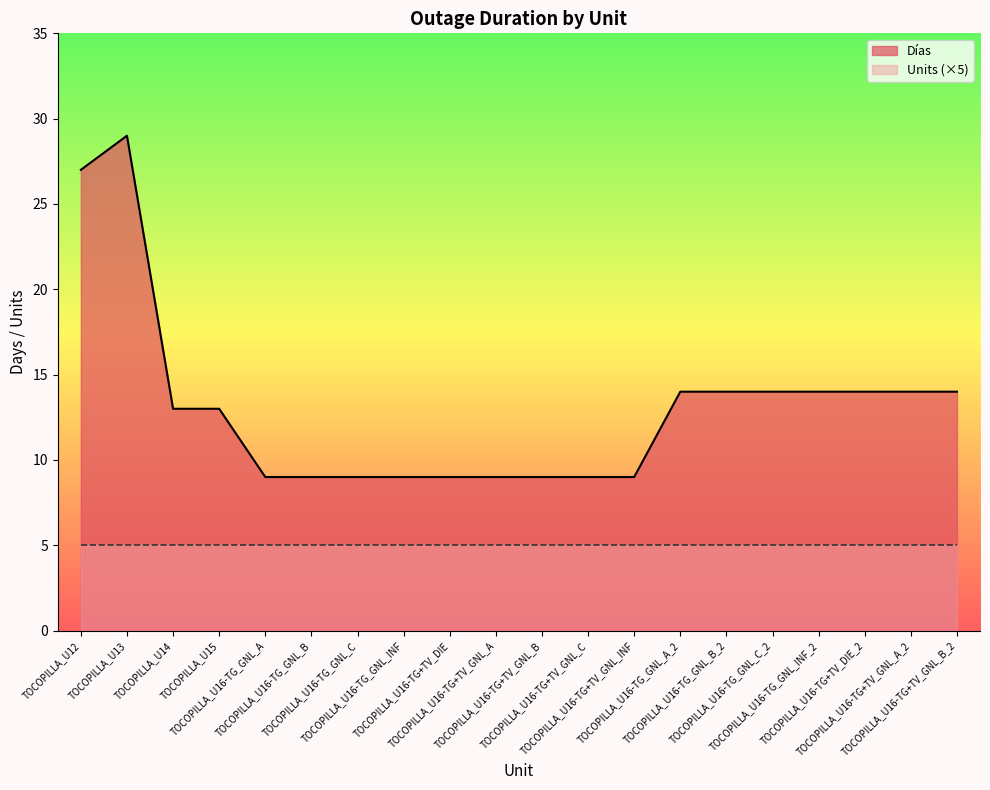

Count the number of categories in the chart.

20